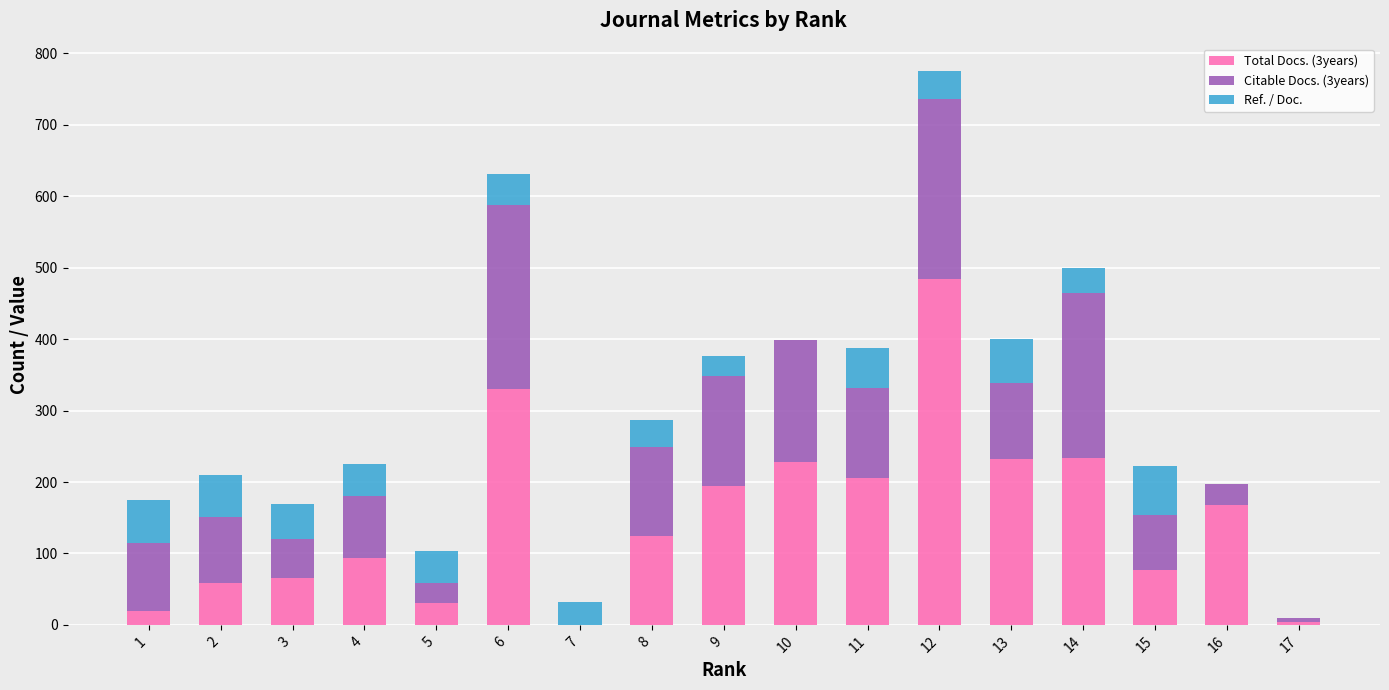

How many data points does each series have?

17